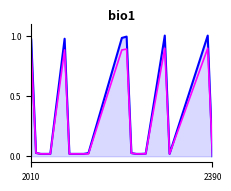

How many lines are shown in the chart?

2